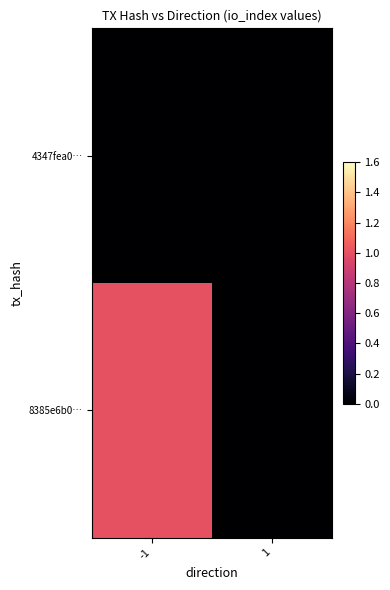

At which category is the sum across all series the highest?

-1